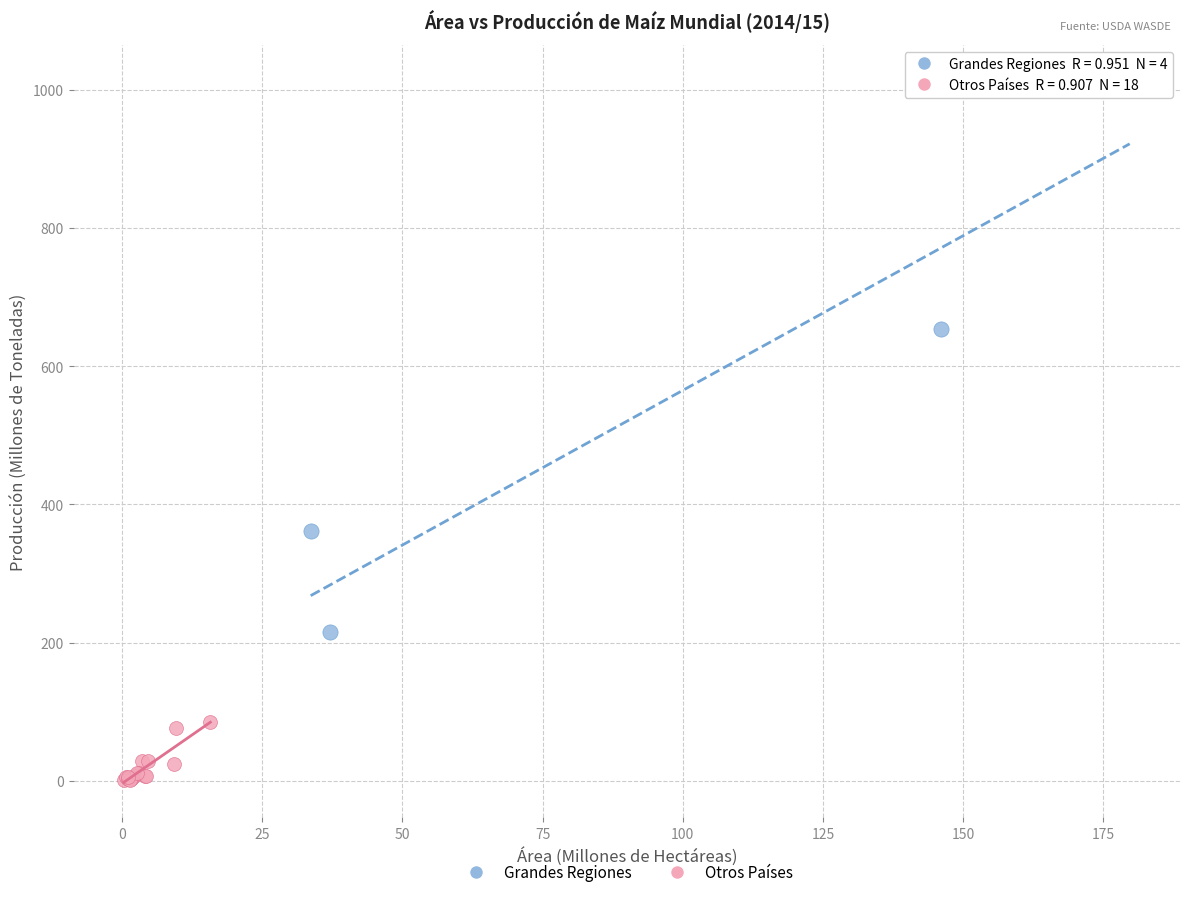

Which series has the widest spread of Y values?

Grandes Regiones